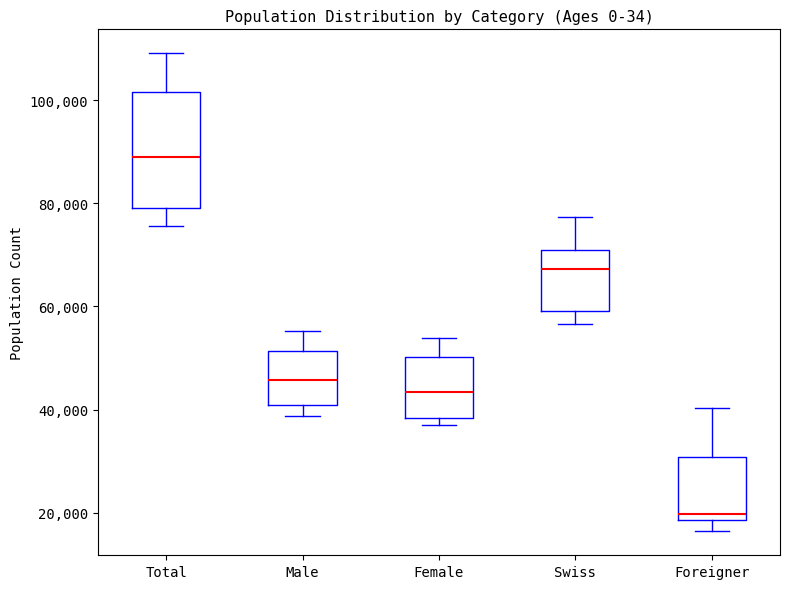

Reading left to right, transcribe this box plot: for each box, give where its median line is, the range the box spans, and where its two whiskers end, as read against the y-axis. The values are not printed on the chart, so give them approximately, as read against the axis.

Total: median 90000, box 80000 to 102000, whiskers 76000 to 110000
Male: median 46000, box 40000 to 52000, whiskers 38000 to 56000
Female: median 44000, box 38000 to 50000, whiskers 36000 to 54000
Swiss: median 68000, box 60000 to 70000, whiskers 56000 to 78000
Foreigner: median 20000, box 18000 to 30000, whiskers 16000 to 40000